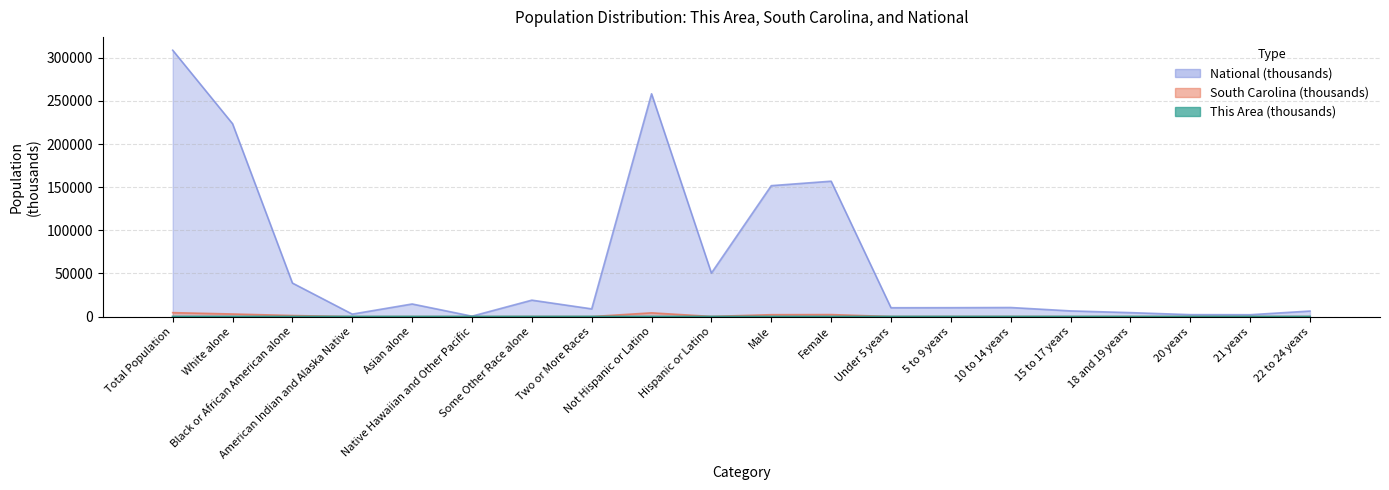

Reading left to right, extract all data points from this chart.

This Area: 32.3	21.4	9.9	0.1	0.1	0.0	0.3	0.3	31.5	0.8	15.5	16.8	1.0	1.1	1.1	0.7	0.5	0.2	0.2	0.5
South Carolina: 4625.4	3060.0	1290.7	19.5	59.1	2.7	113.5	79.9	4389.7	235.7	2250.1	2375.3	153.4	150.3	152.2	94.7	73.5	37.7	35.3	95.6
National: 308745.5	223553.3	38929.3	2932.2	14674.3	540.0	19107.4	9009.1	258267.9	50477.6	151781.3	156964.2	10319.4	10389.6	10579.9	6656.2	4647.5	2308.3	2223.2	6482.7